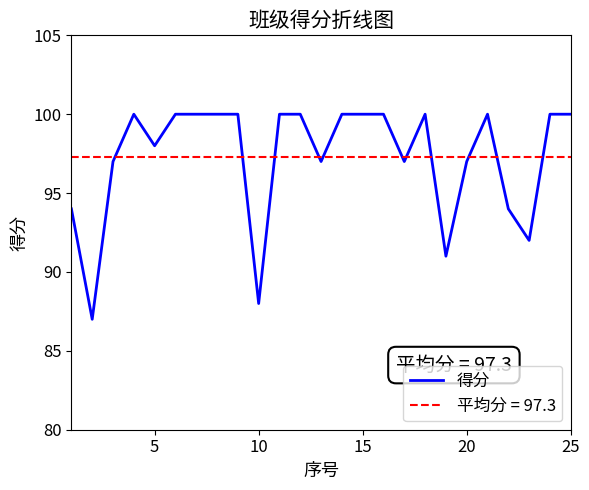

What is the lowest value of the 得分 series?

87